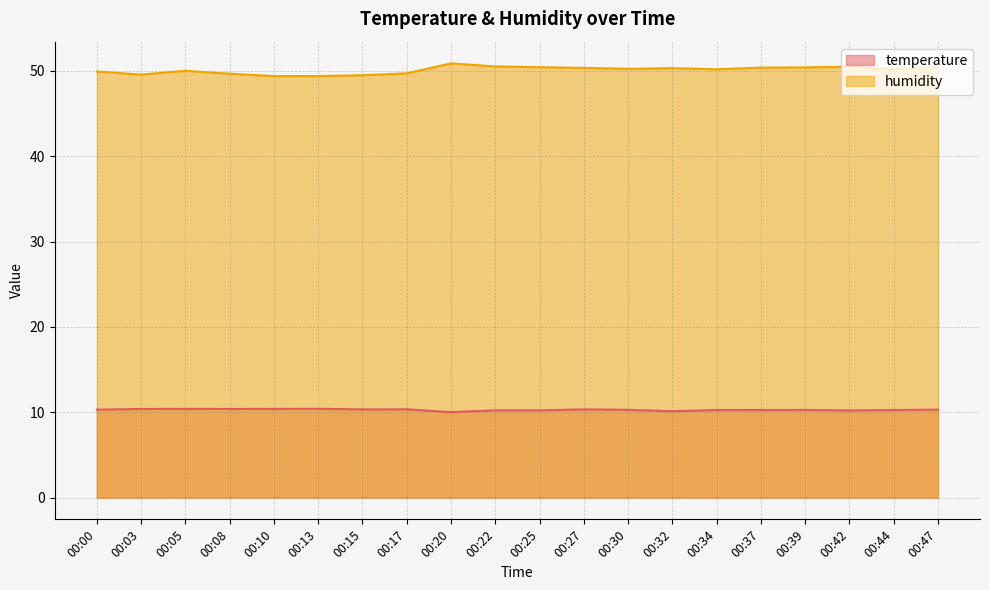

How many lines are shown in the chart?

2